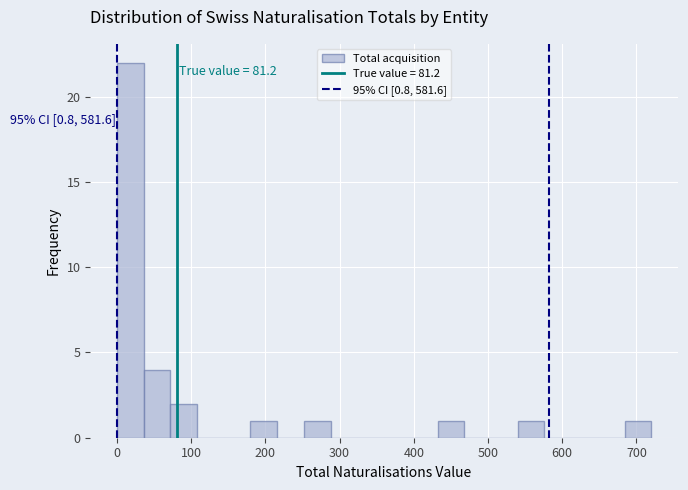

Around what value on the x-axis is the tallest bar? Give the approximate position of its centre, as read against the axis.

20